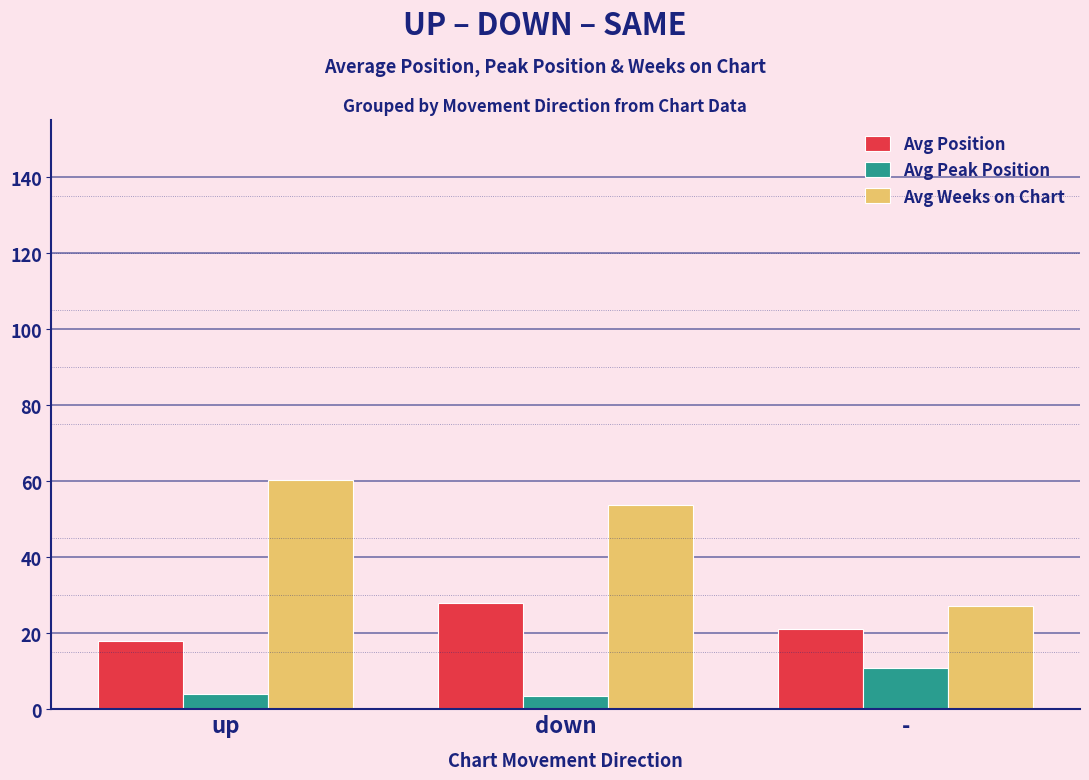

What is the label of the 3rd bar from the right?

up